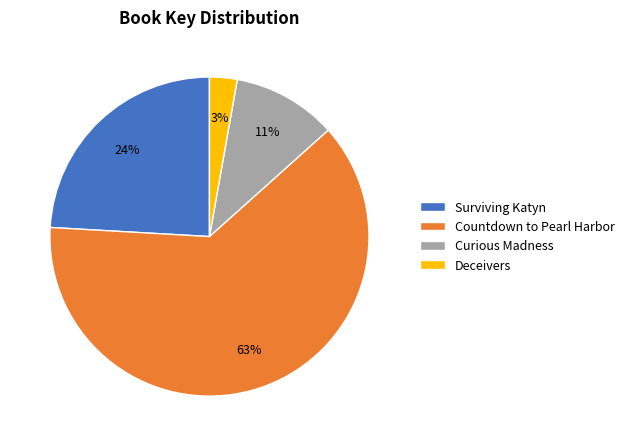

Rank the categories by value from highest to lowest.

Countdown to Pearl Harbor, Surviving Katyn, Curious Madness, Deceivers